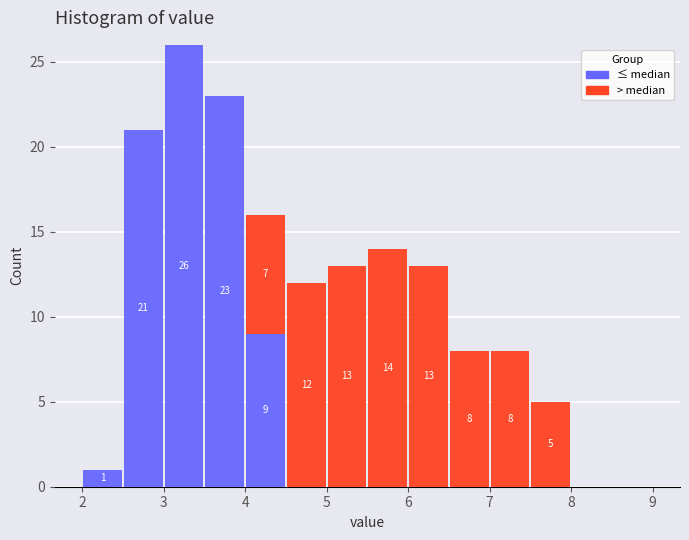

Which range on the x-axis has the tallest stacked bar (by total height)?

3.0 to 3.5